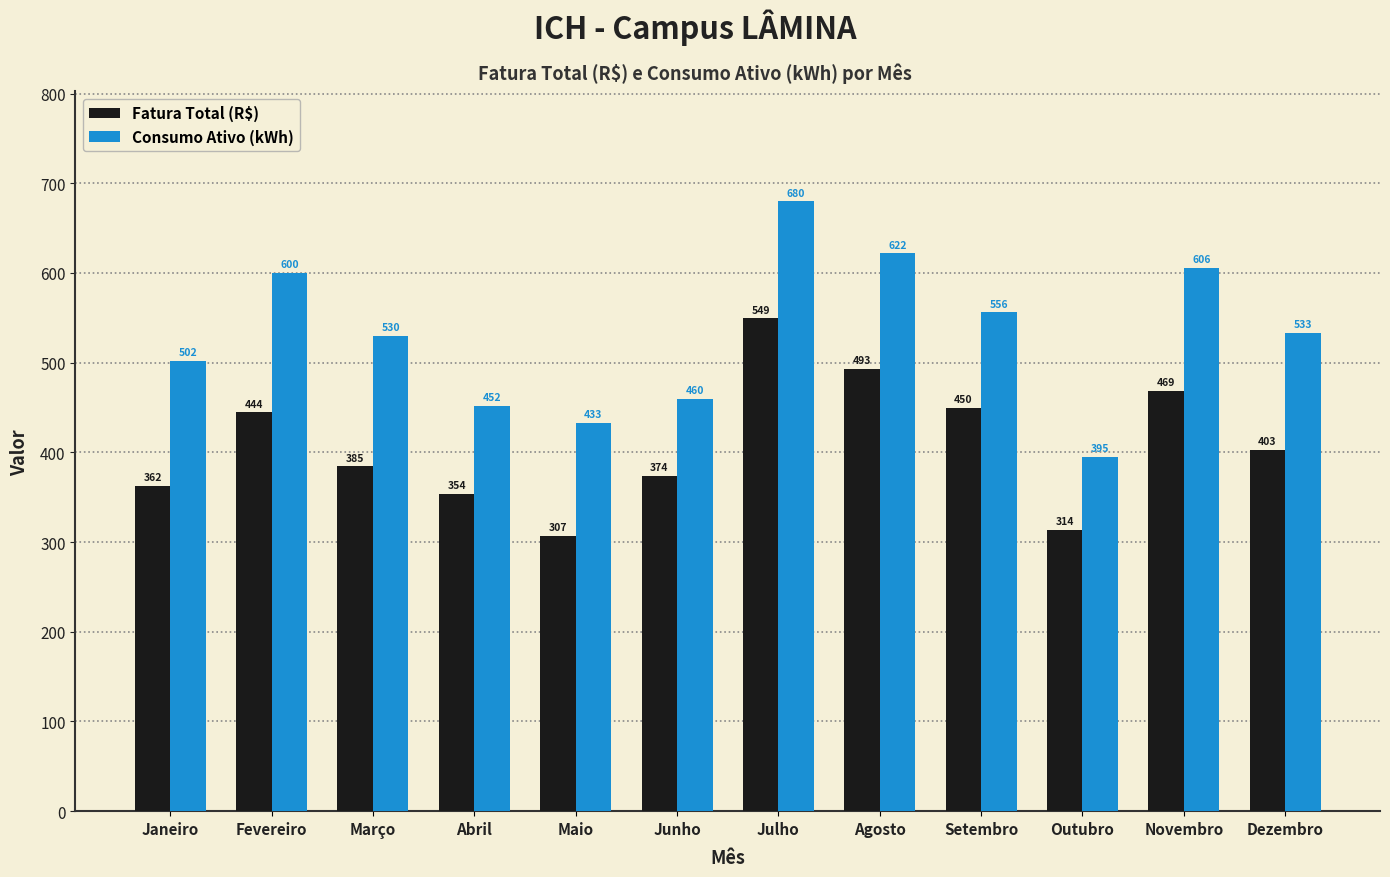

How many bars are there in each group?

2